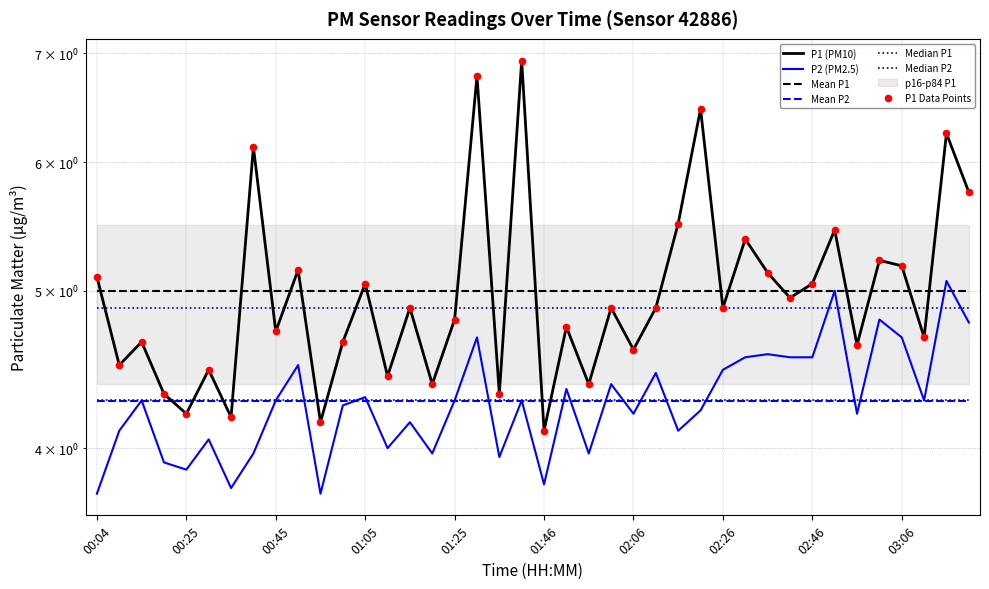

Which series reaches the minimum Y coordinate?

P2